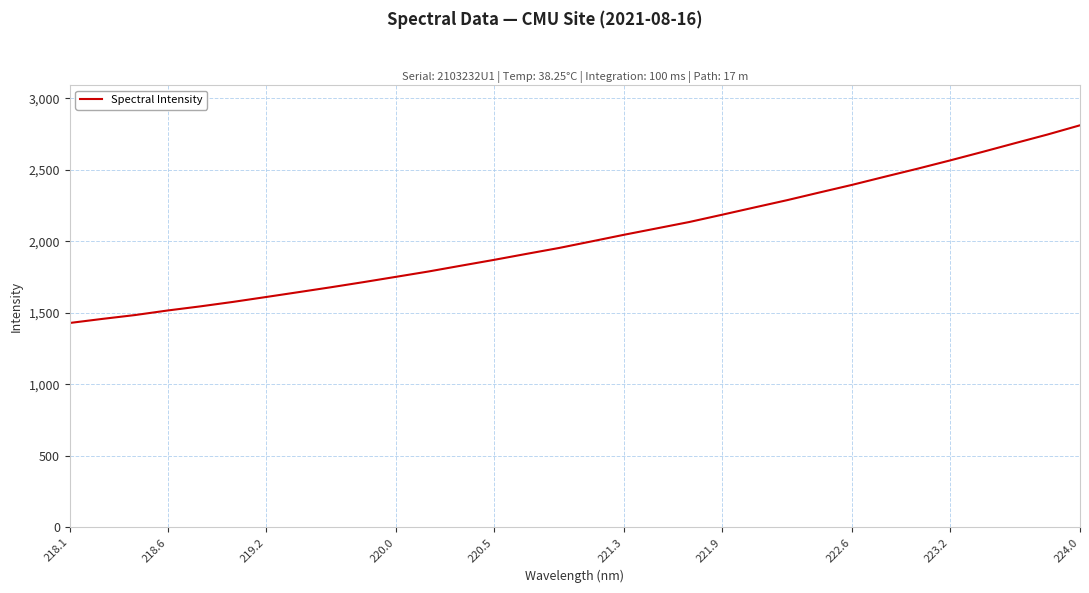

What is the smallest value displayed?

1429.9